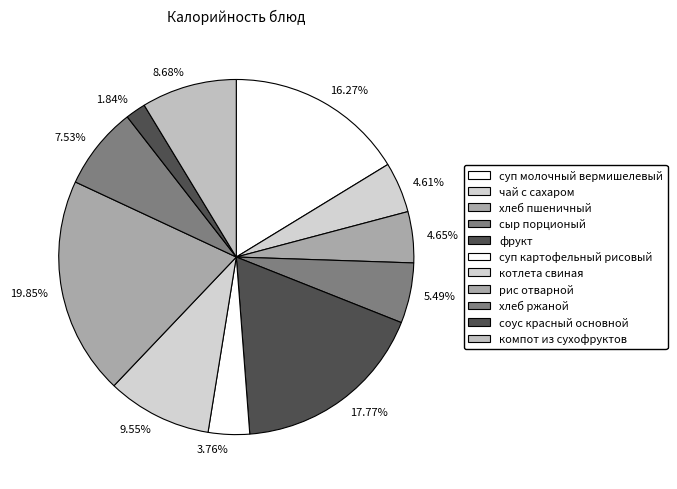

True or false: суп молочный вермишелевый accounts for 16% of the total.

True